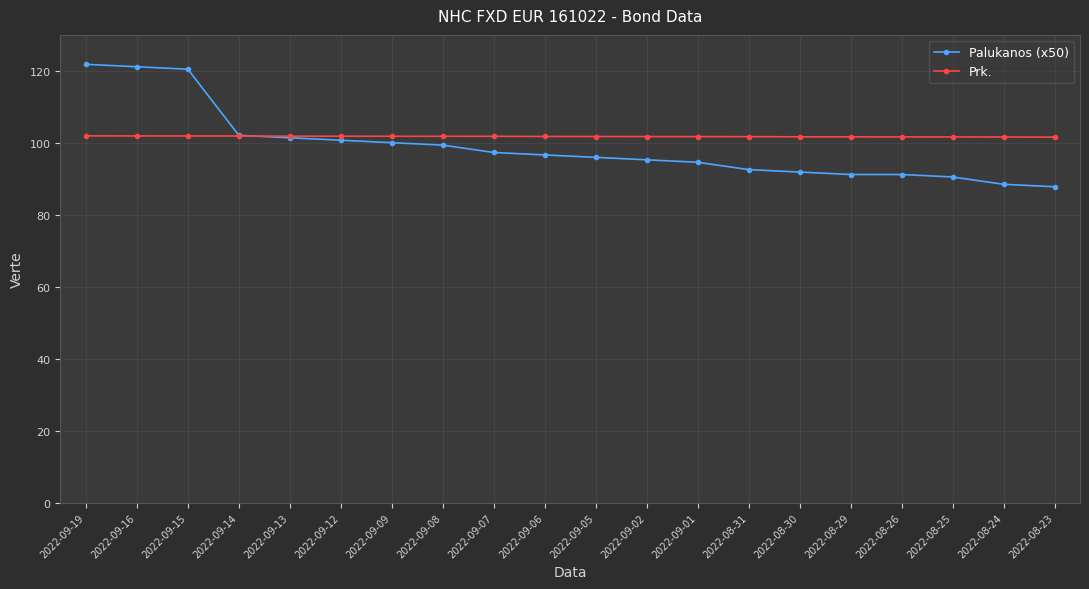

What is the label of the 6th point from the left?

2022-09-12